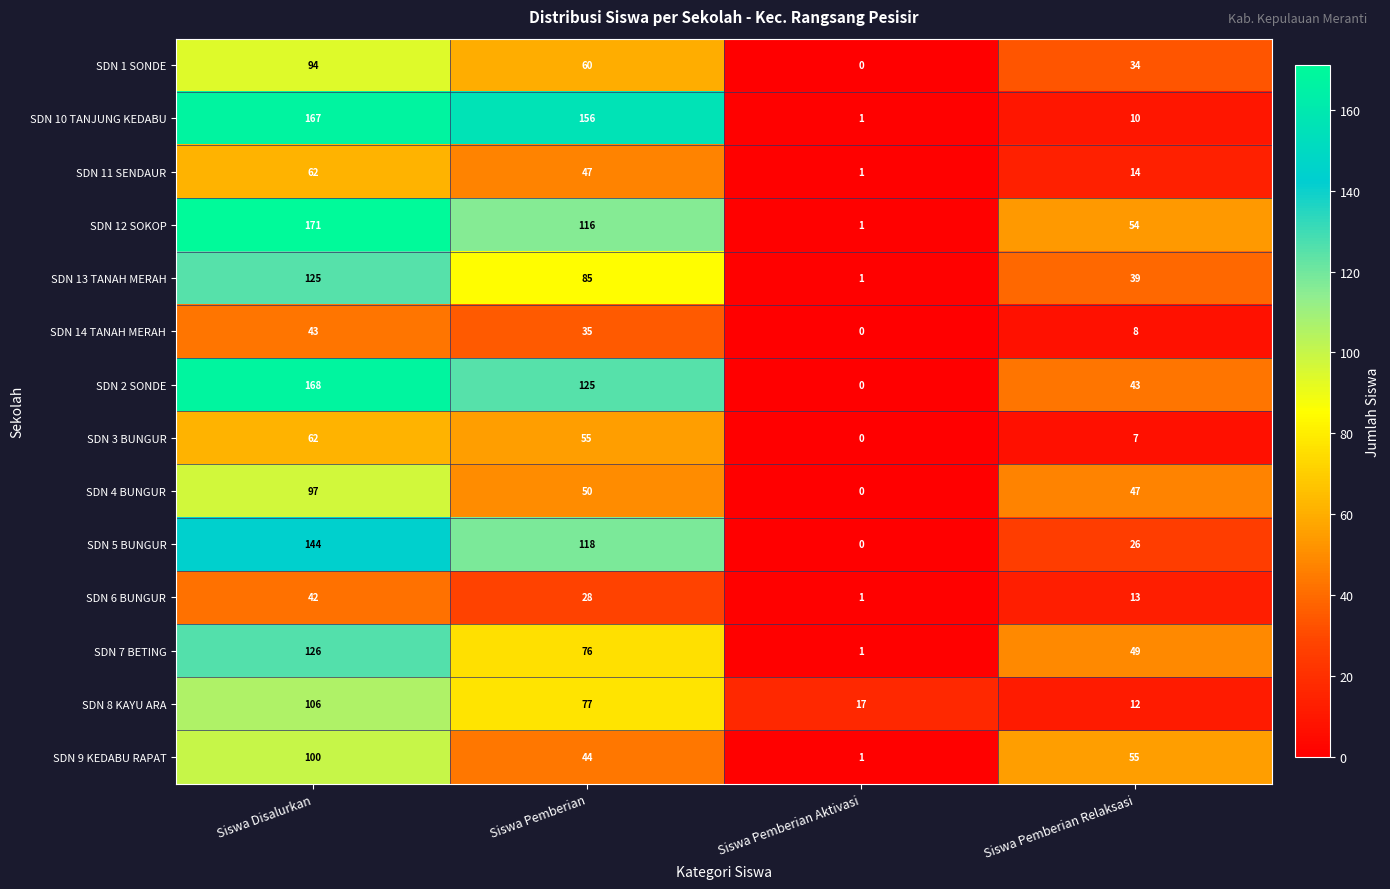

What is the difference between the SDN 12 SOKOP values at Siswa Disalurkan and Siswa Pemberian?

55